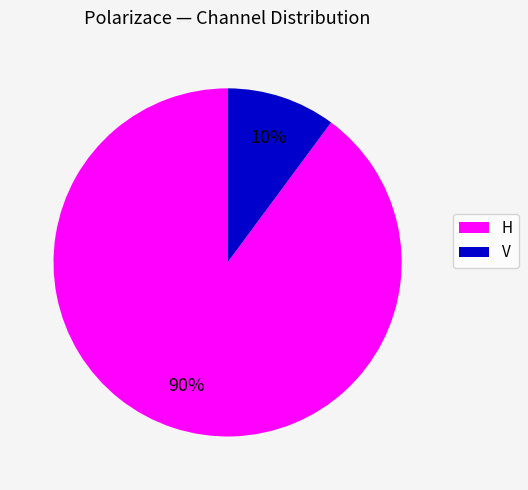

What is the smallest slice in the pie chart?

V